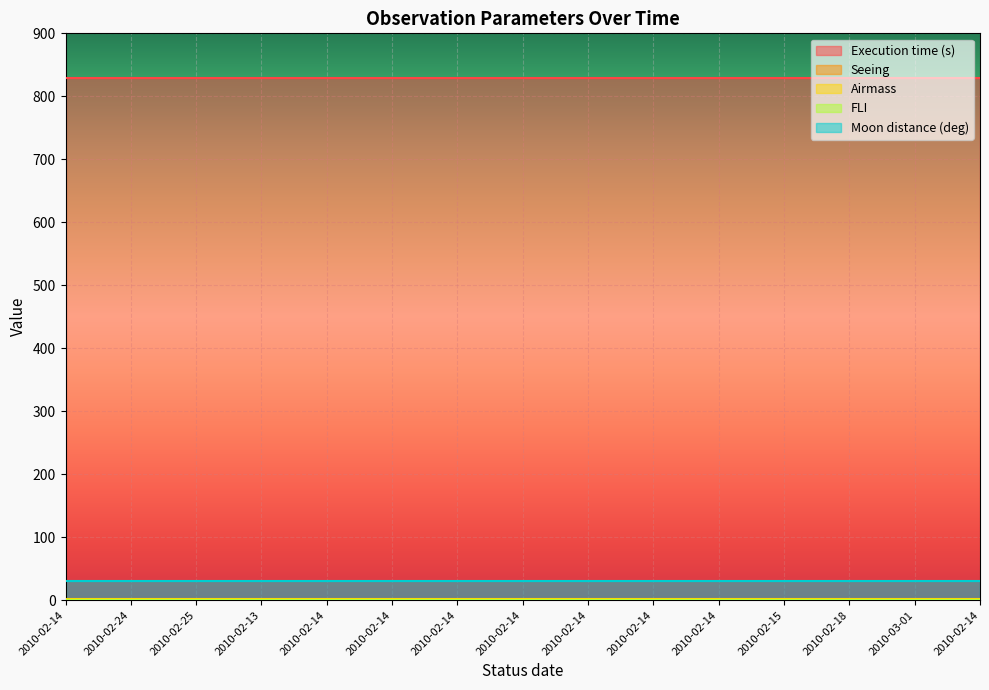

Which category has the highest value in the Moon distance (deg) series?

2010-02-14